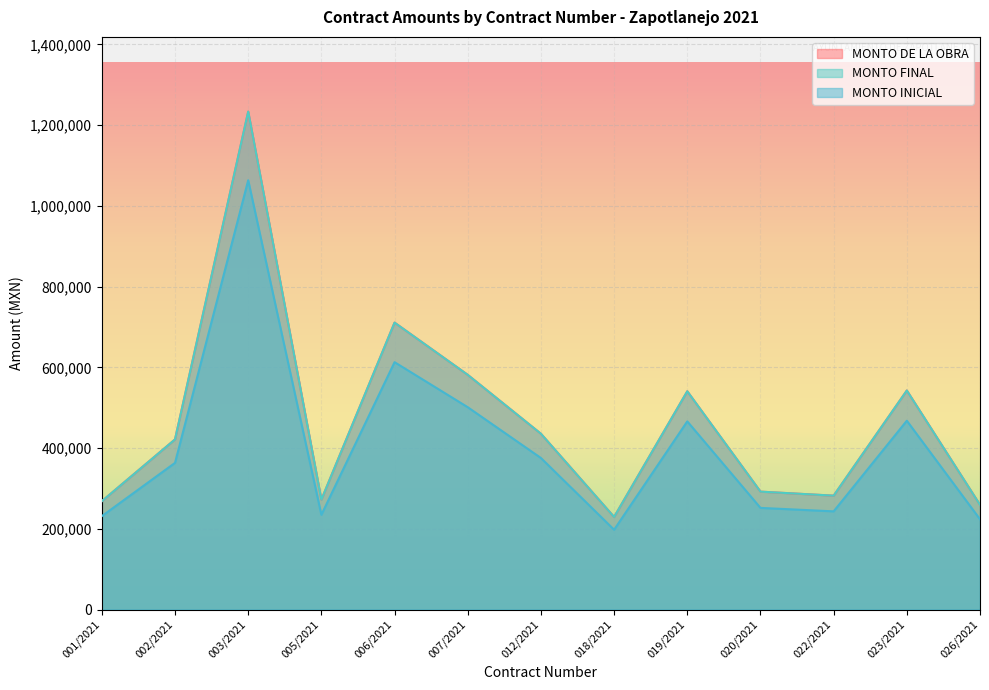

What is the sum of all MONTO DE LA OBRA values?

6068663.3